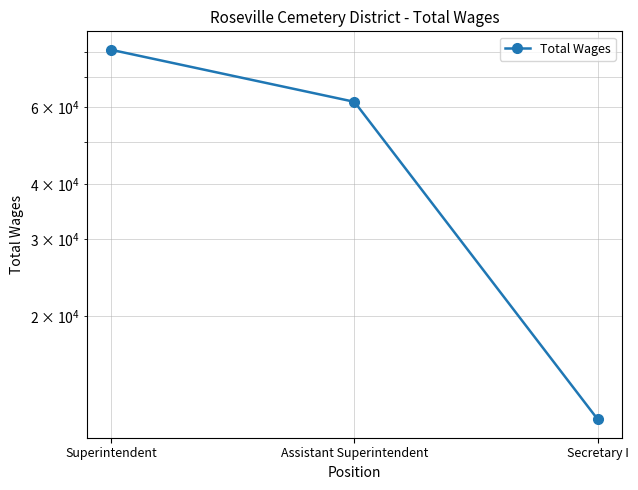

Which category has the highest value across all series?

Superintendent